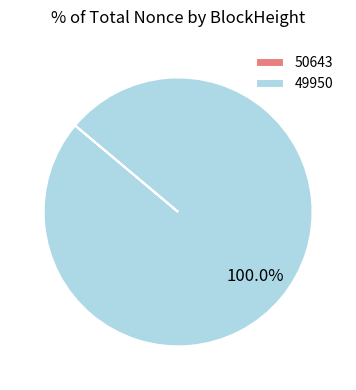

To the nearest percent, what is the average slice percentage?

50%